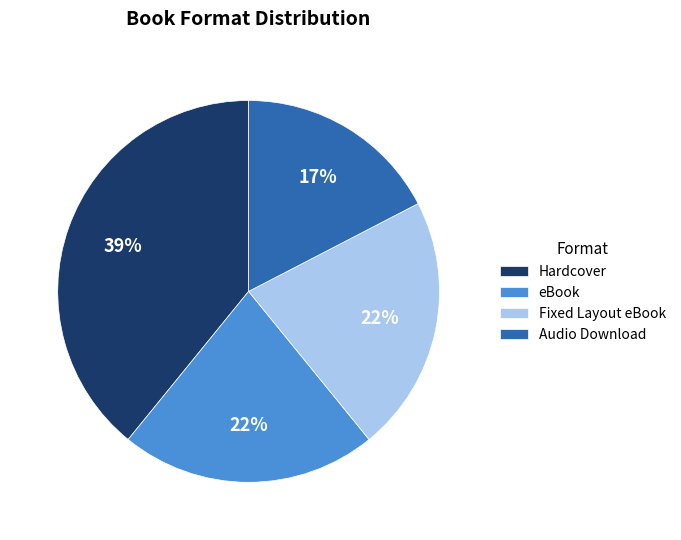

Between Audio Download and Fixed Layout eBook, which is larger?

Fixed Layout eBook